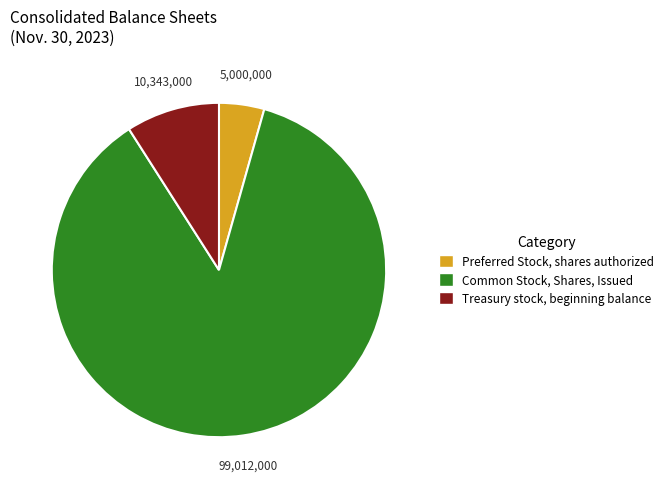

Do Treasury stock, beginning balance and Preferred Stock, shares authorized together represent more than half of the pie?

No